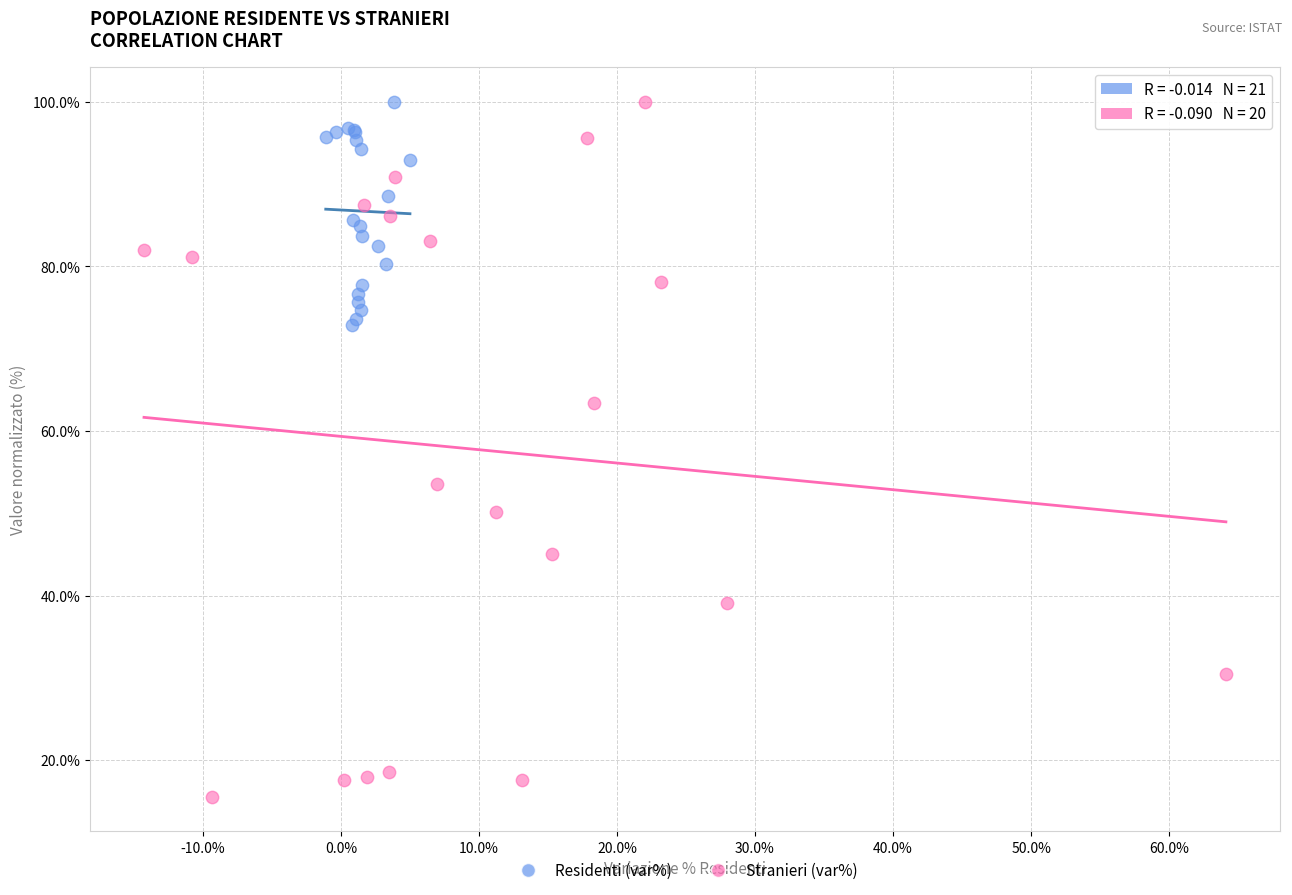

Which series reaches the minimum Y coordinate?

Stranieri (var%)